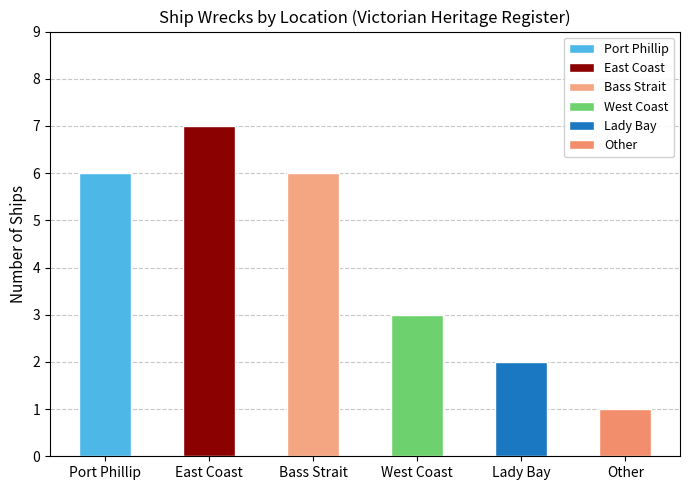

Are the bars grouped side by side (vs. stacked)?

No